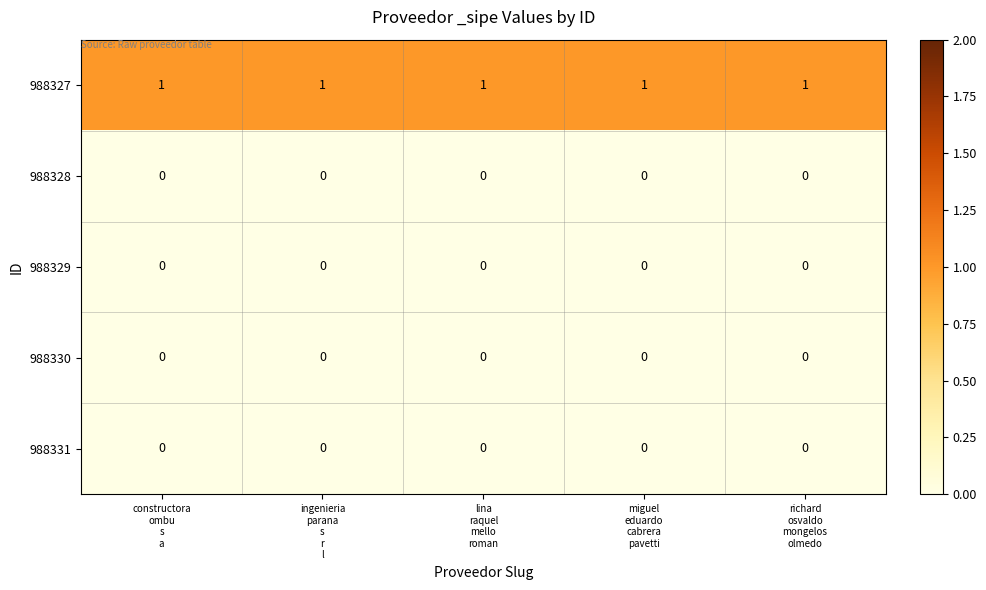

At how many categories does at least one series exceed 0?

5